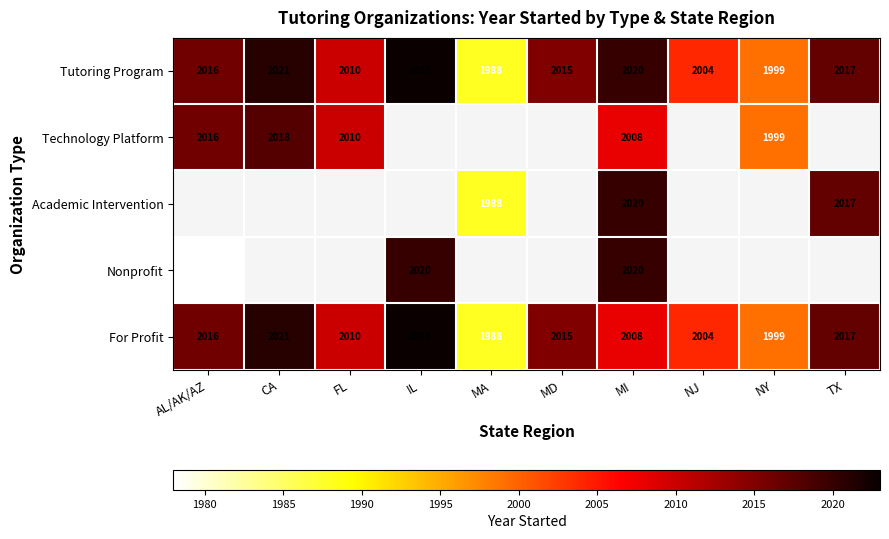

How many distinct data groups are displayed?

5